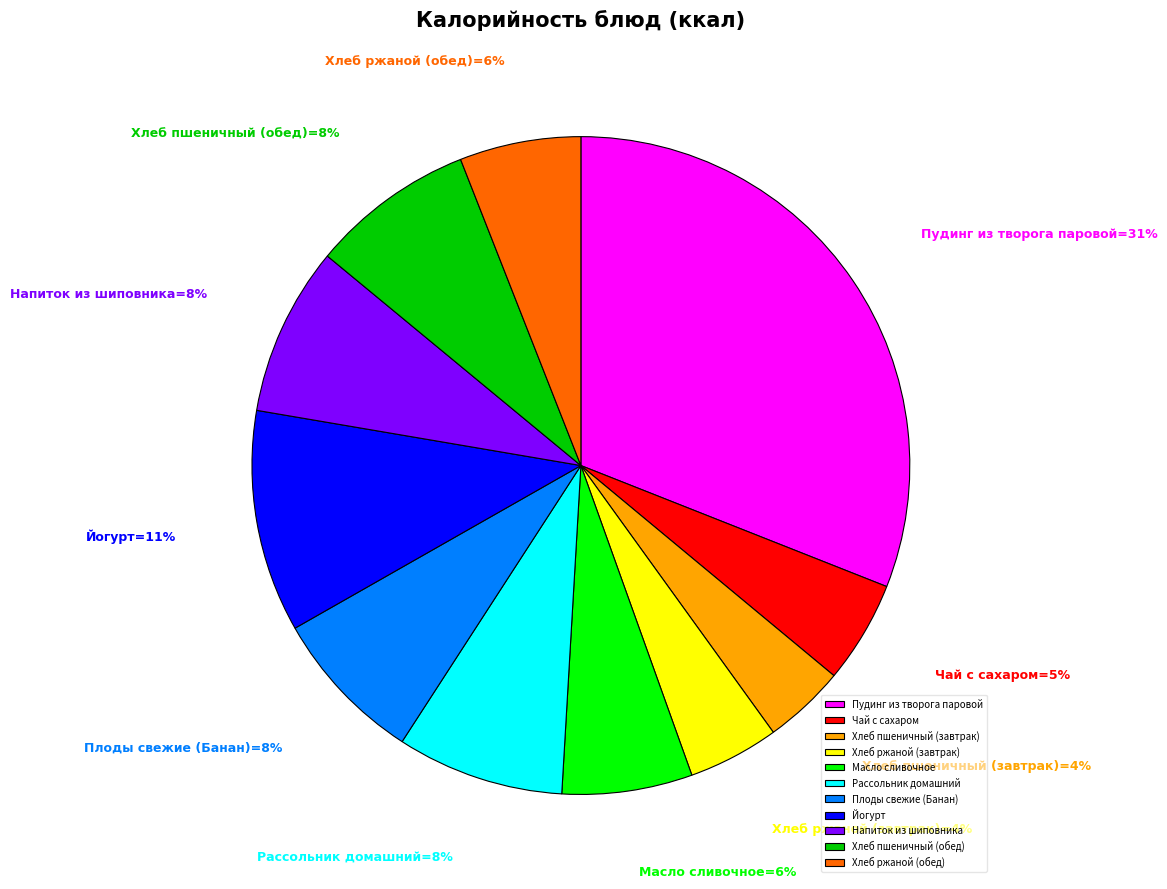

Is there a majority slice in this chart?

No